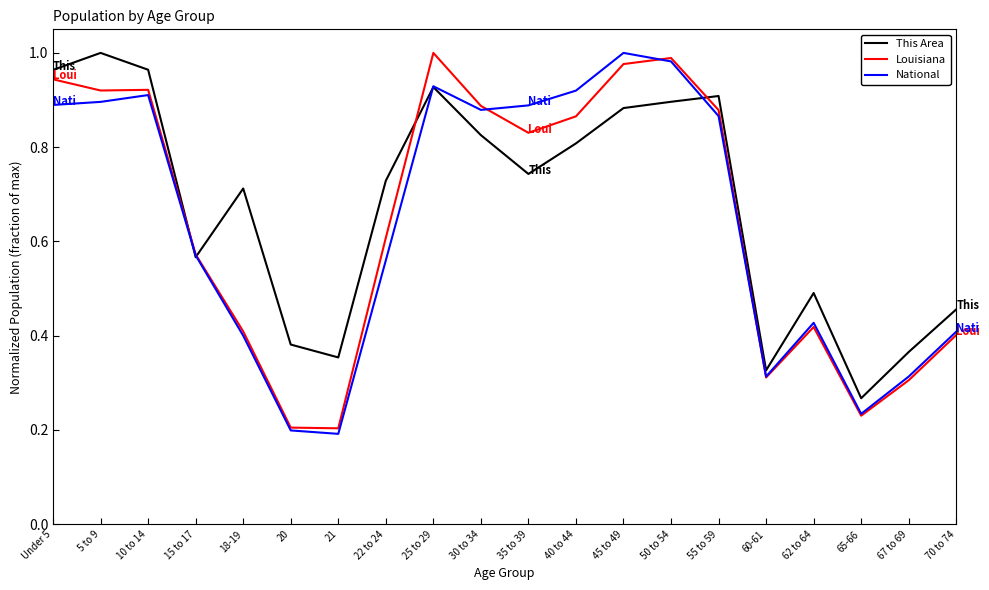

In Louisiana, how many points are lower than both neighbors (excluding endpoints)?

5